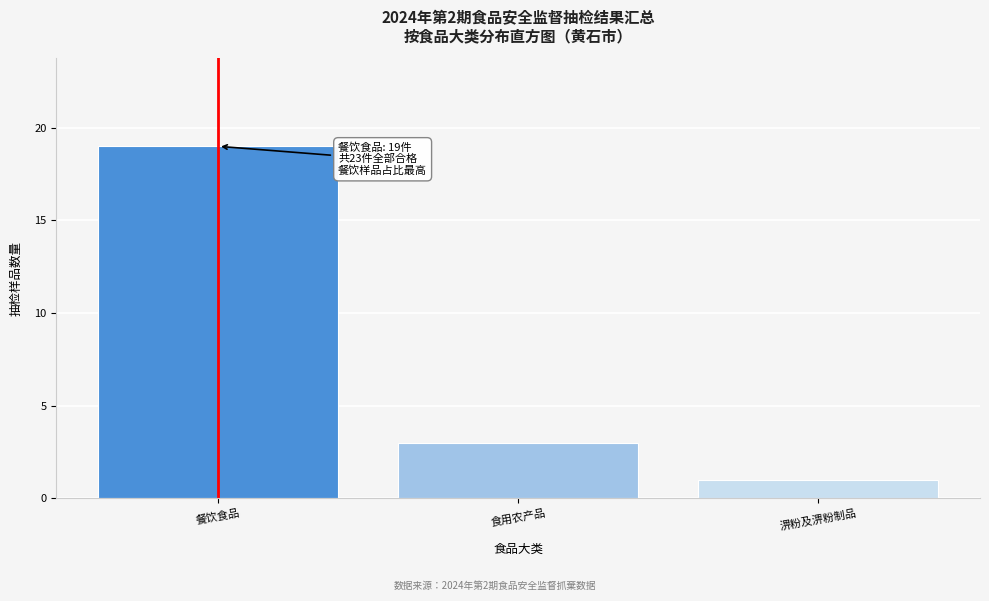

Reading left to right, extract all data points from this chart.

19	3	1